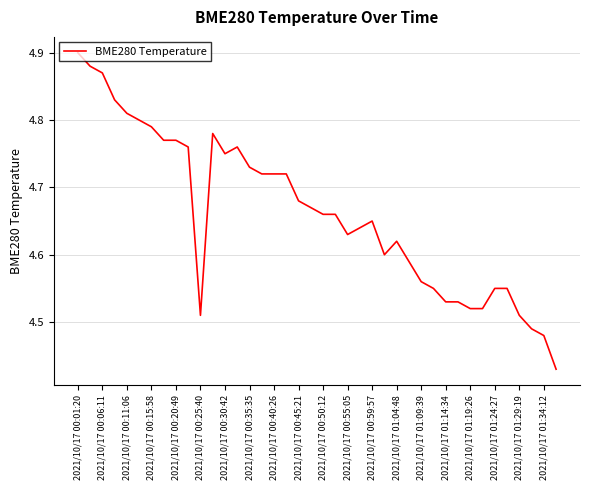

What is the difference between the maximum and minimum values?

0.5